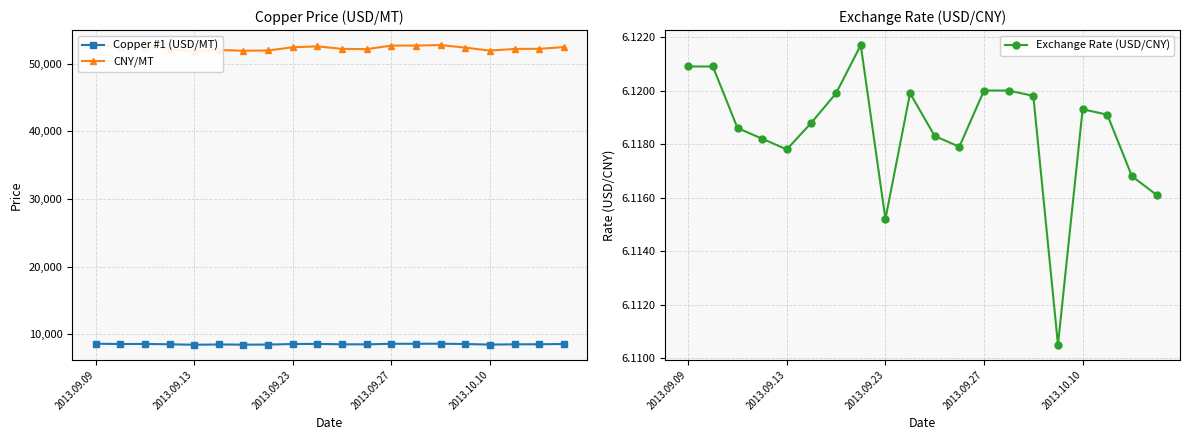

True or false: Copper #1 (USD/MT) and Exchange Rate (USD/CNY) cross at least once.

False